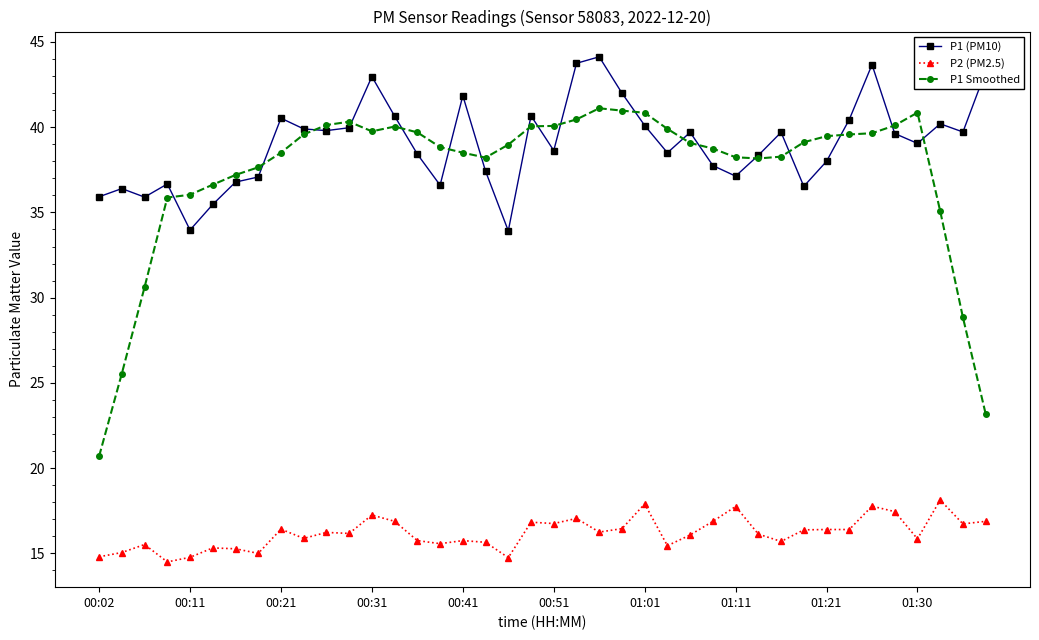

Which series has the largest total across all categories?

P1 (PM10)